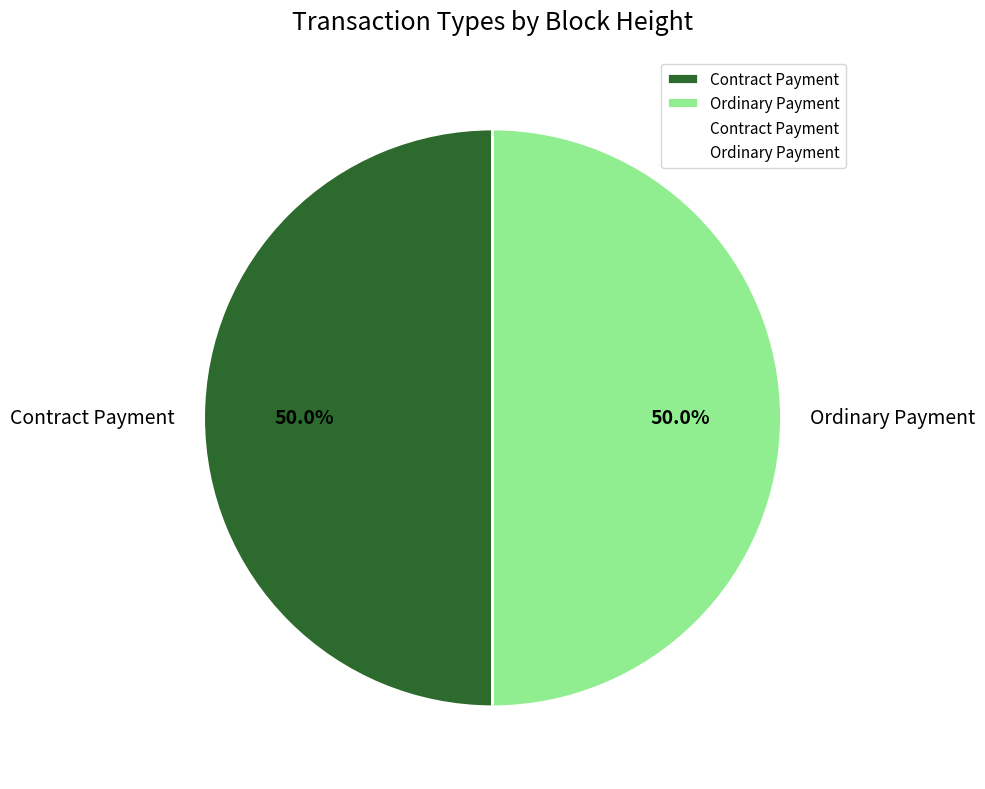

How many slices are in this pie chart?

2